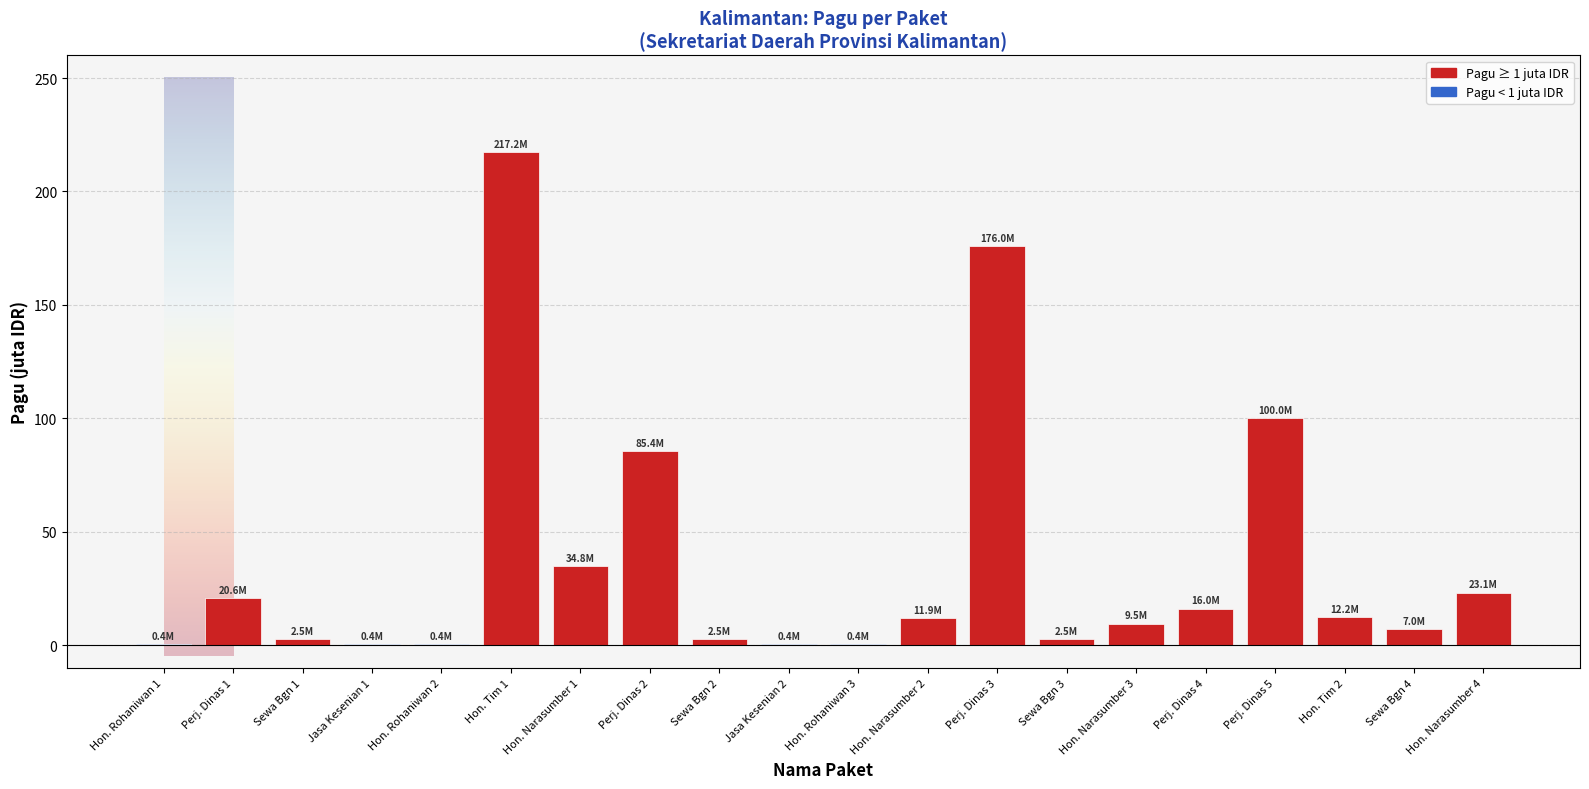

Are the bars horizontal?

No